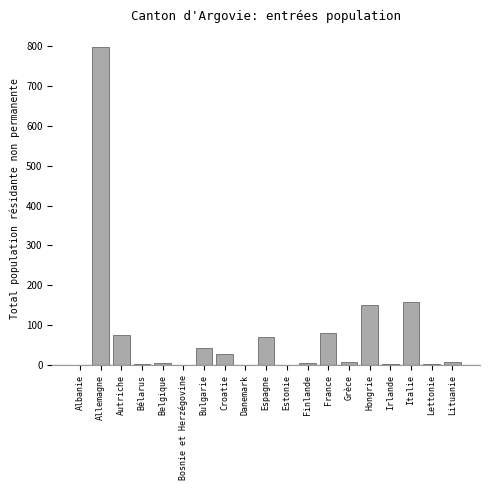

What is the greatest value displayed?

797